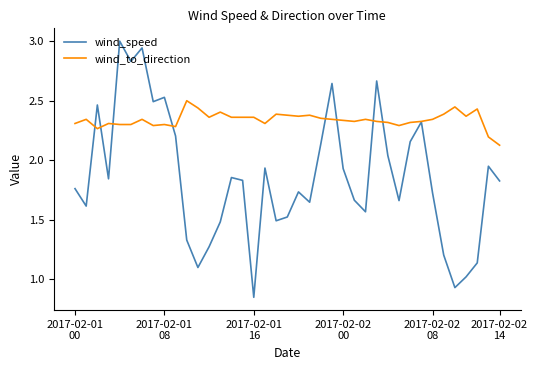

Which series has the widest spread of values?

wind_speed